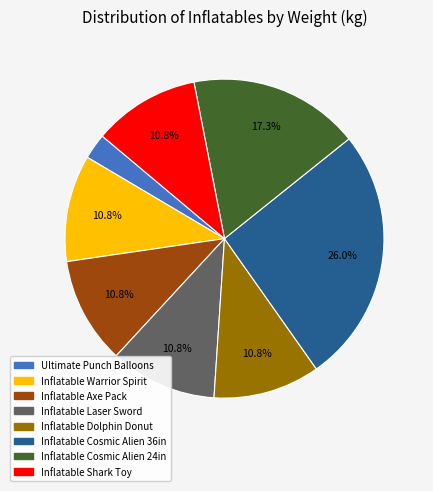

Count the number of slices in the pie.

8